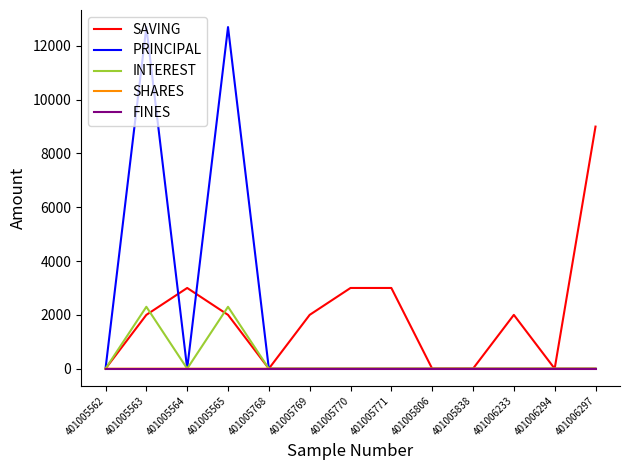

What is the total value across all series at 401005771?

3000